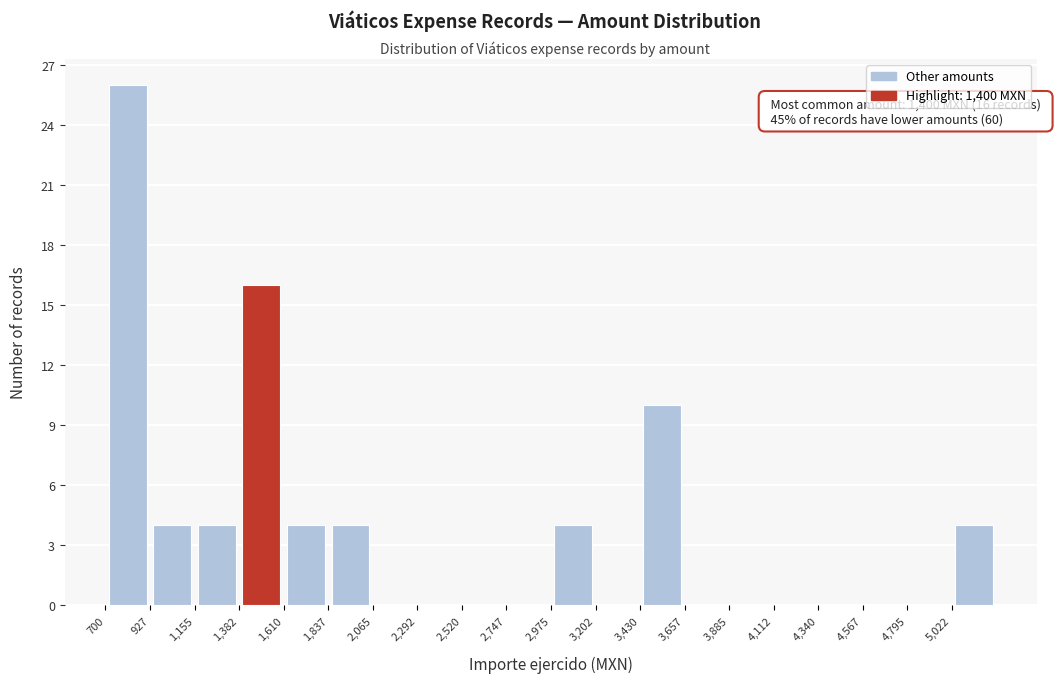

Which range on the x-axis has the tallest bar?

700 to 950